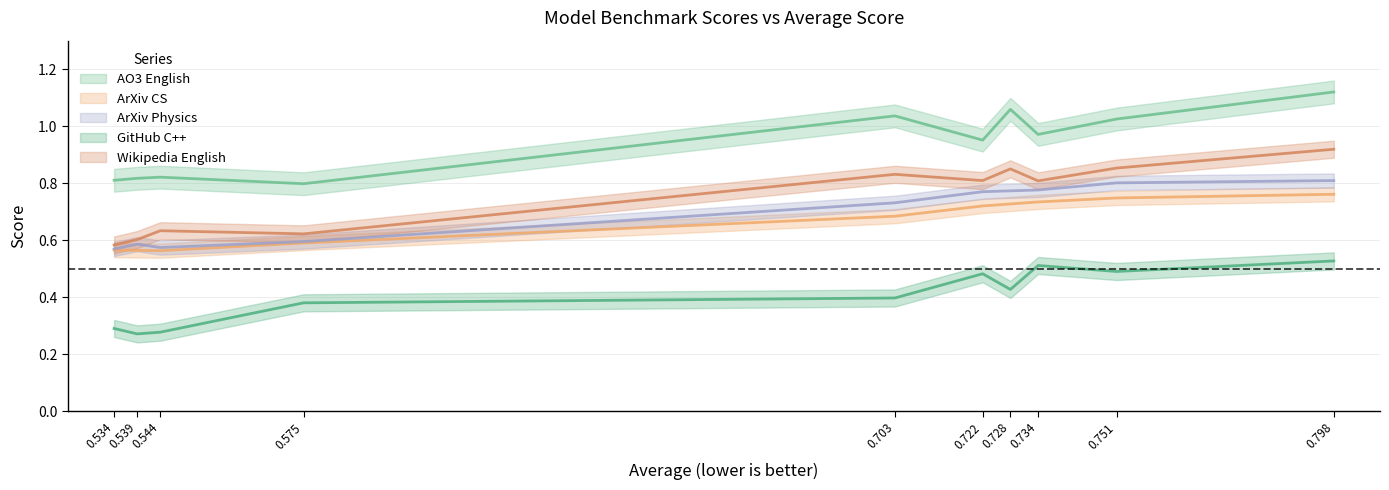

True or false: arxiv_physics and ao3_english intersect in this chart.

False